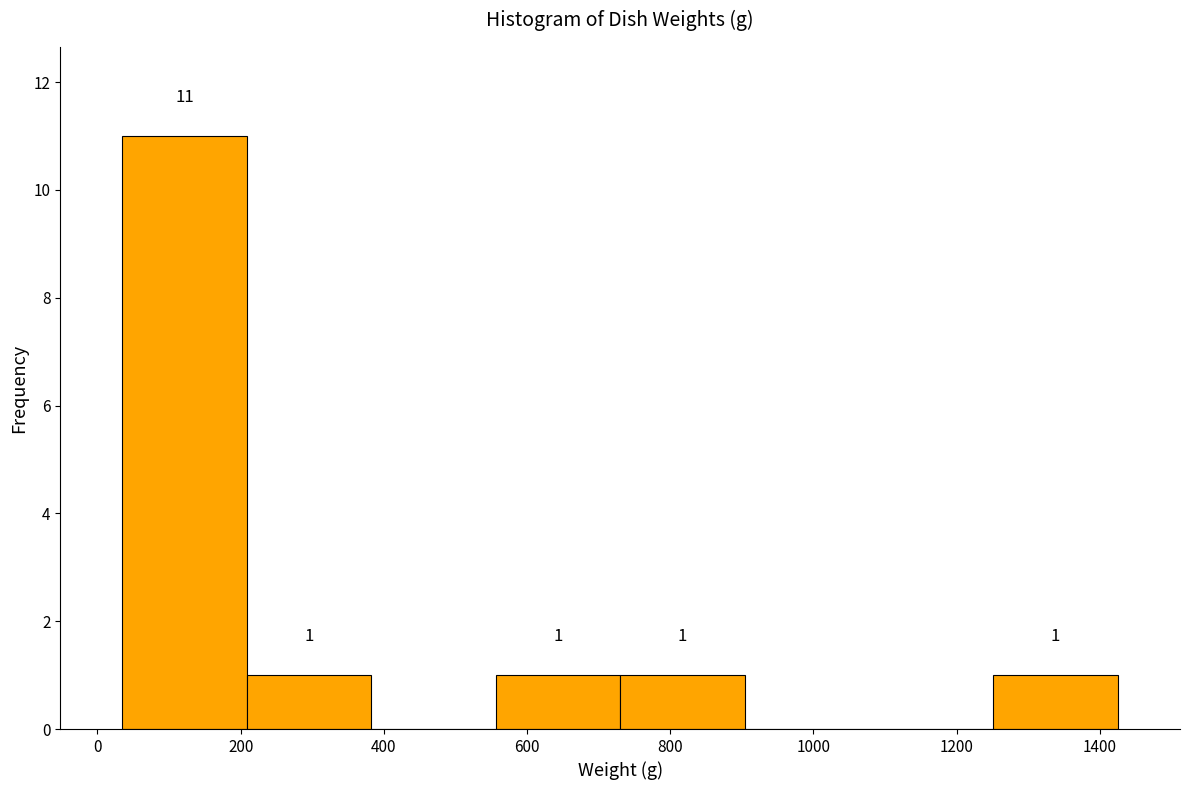

Which range on the x-axis has the tallest bar?

40 to 200